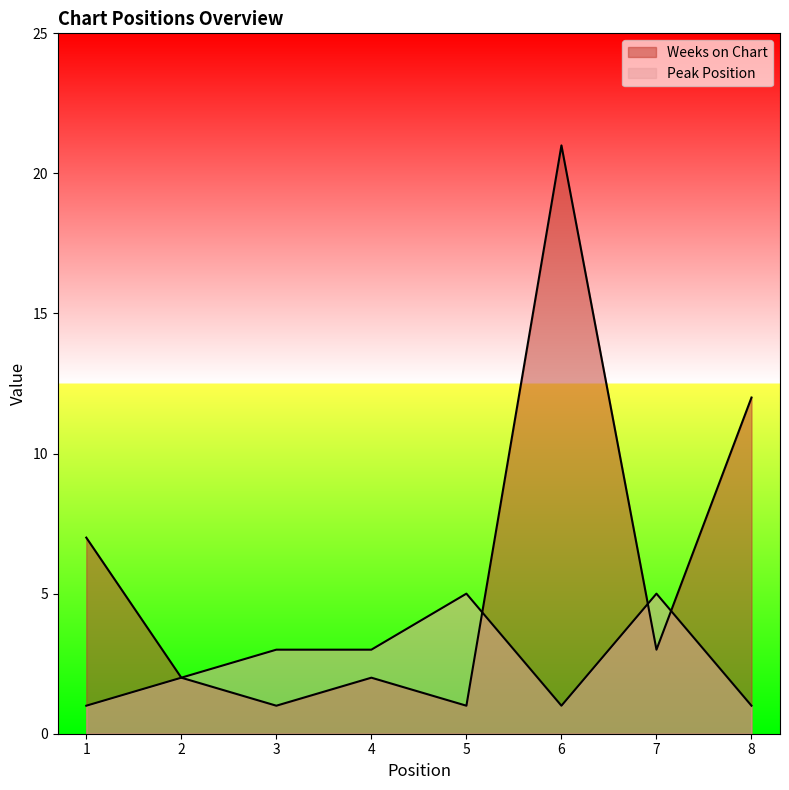

How many lines are shown in the chart?

2